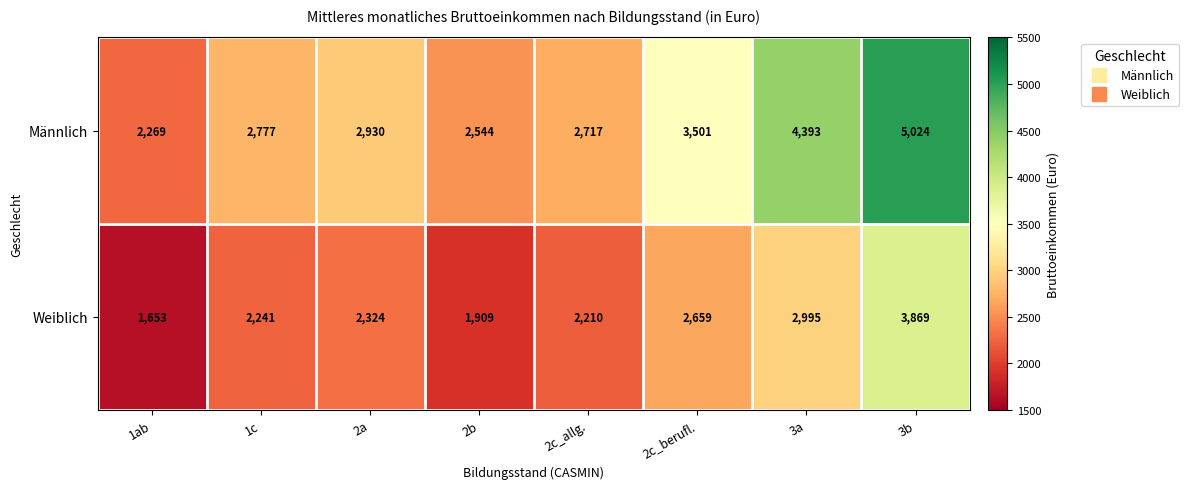

What value does the Weiblich series have at 2c_allg., to the nearest 50?

2200